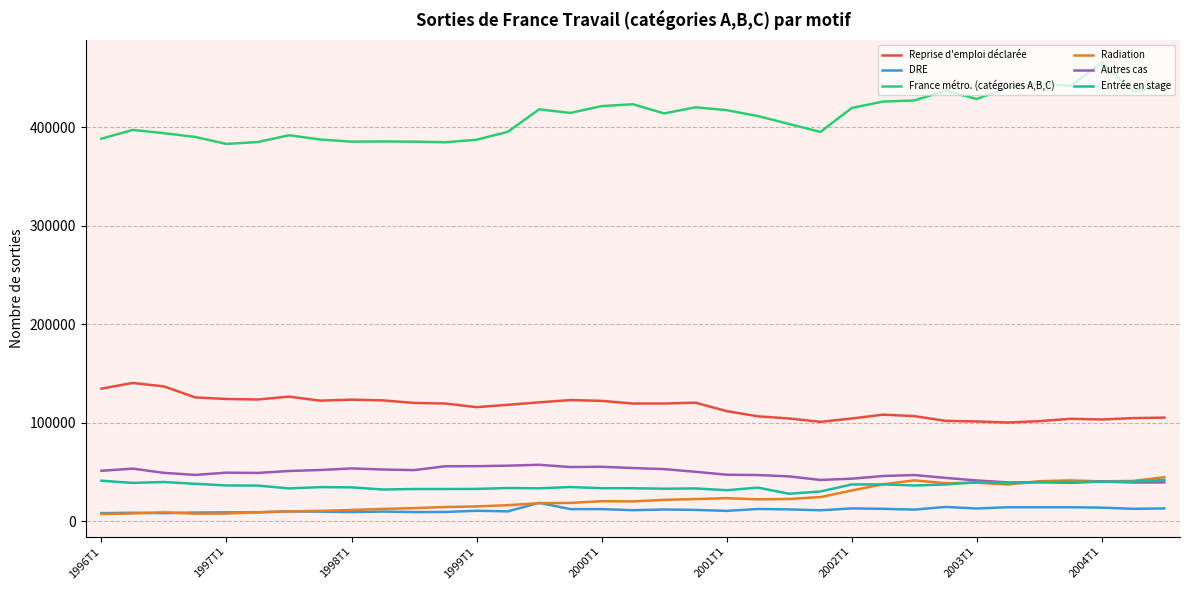

True or false: Entrée en stage and DRE intersect in this chart.

False